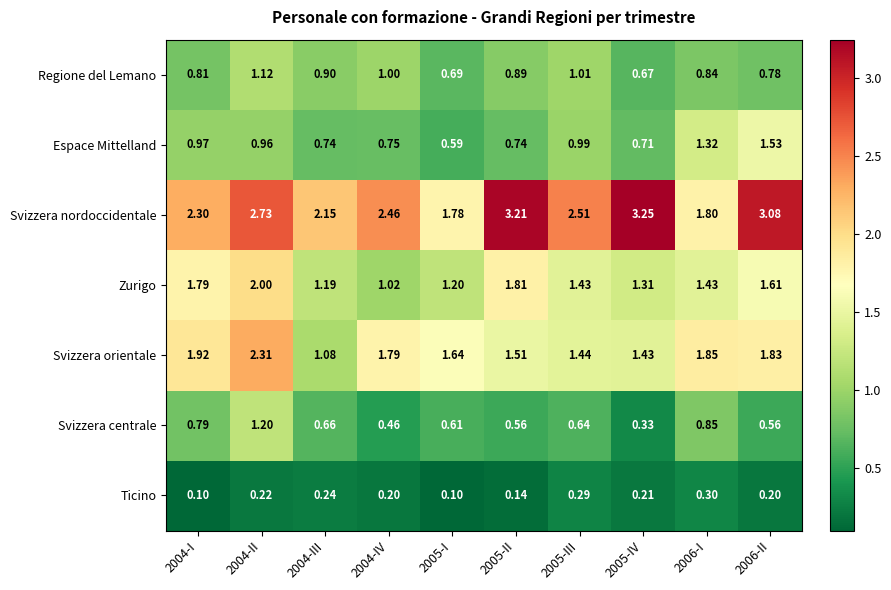

Rank the series by their maximum value, from lowest to highest.

Ticino, Regione del Lemano, Svizzera centrale, Espace Mittelland, Zurigo, Svizzera orientale, Svizzera nordoccidentale